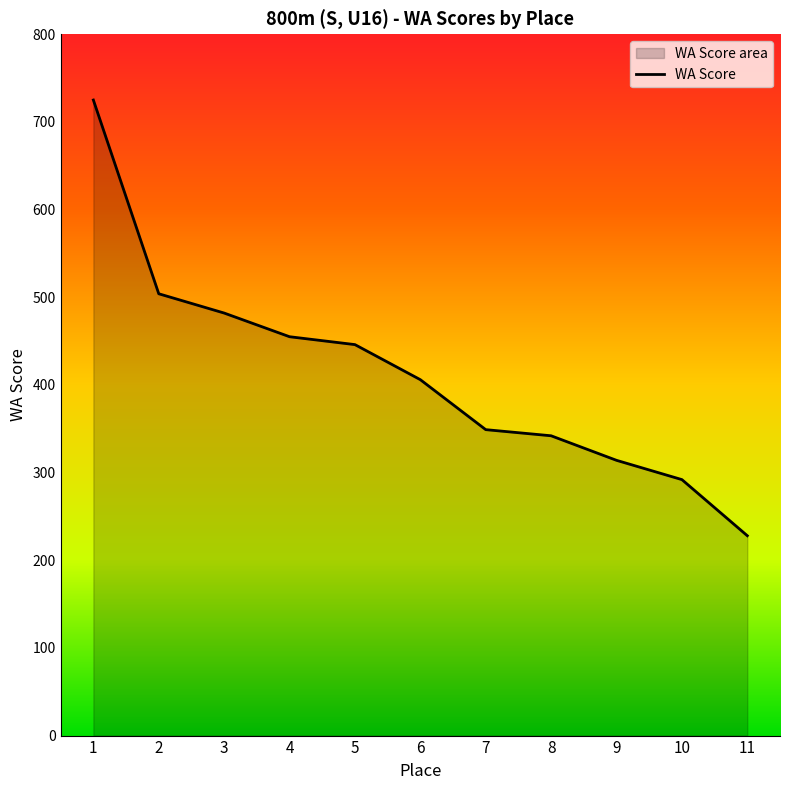

Is it true that the value at 3 is 124?

False